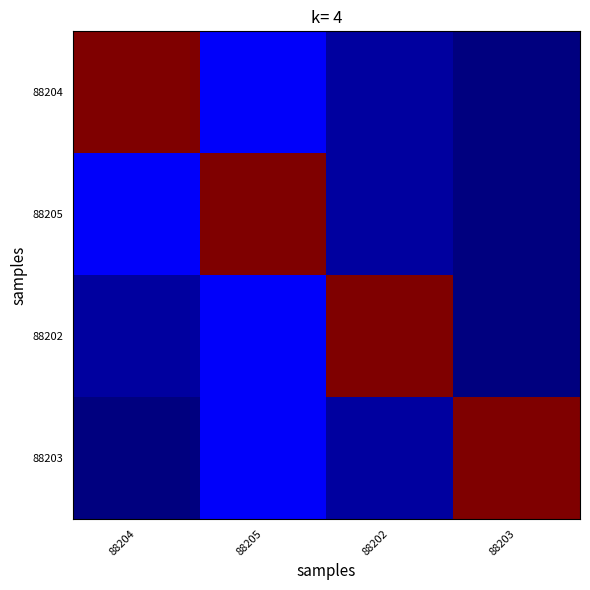

What is the total value across all series at 88205?

331701